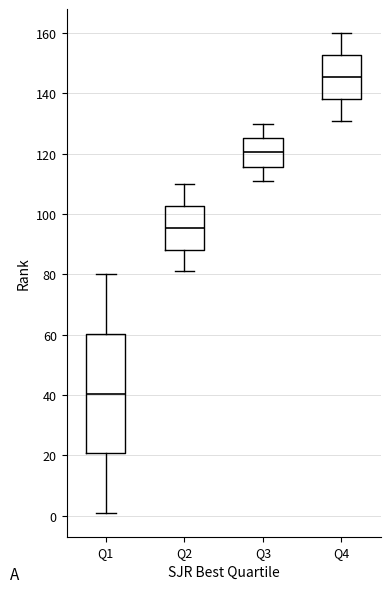

Reading left to right, read every box against the y-axis: the position of its median line, the range the box covers, and the ends of its whiskers. The values are not printed on the chart, so give them approximately, as read against the axis.

Q1: median 40, box 20 to 60, whiskers 2 to 80
Q2: median 96, box 88 to 102, whiskers 82 to 110
Q3: median 120, box 116 to 126, whiskers 112 to 130
Q4: median 146, box 138 to 152, whiskers 132 to 160